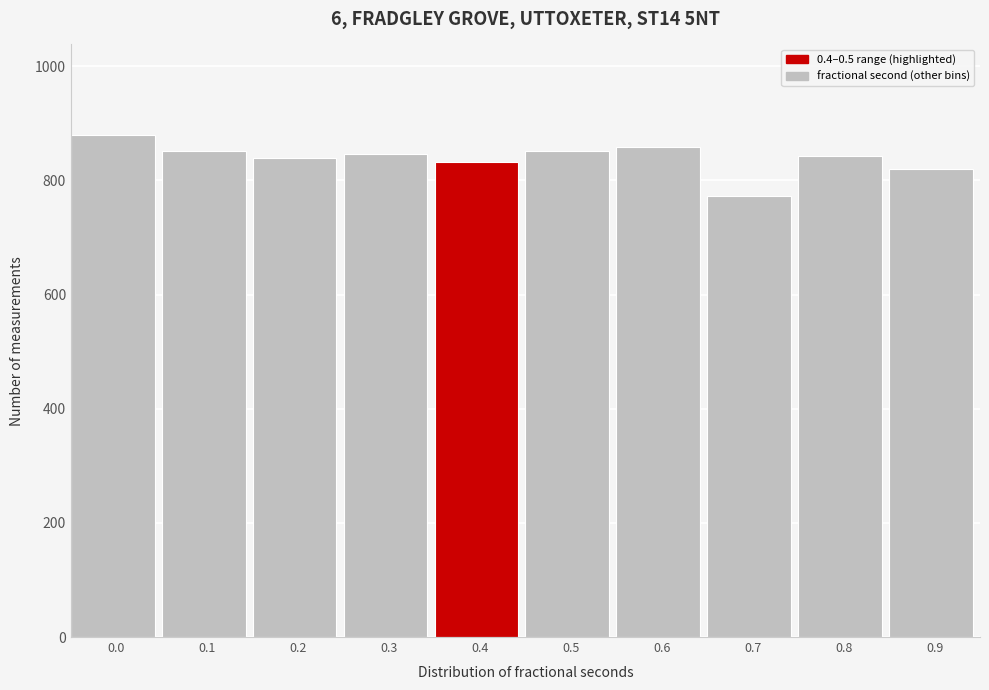

What is the maximum value shown in the chart?

880